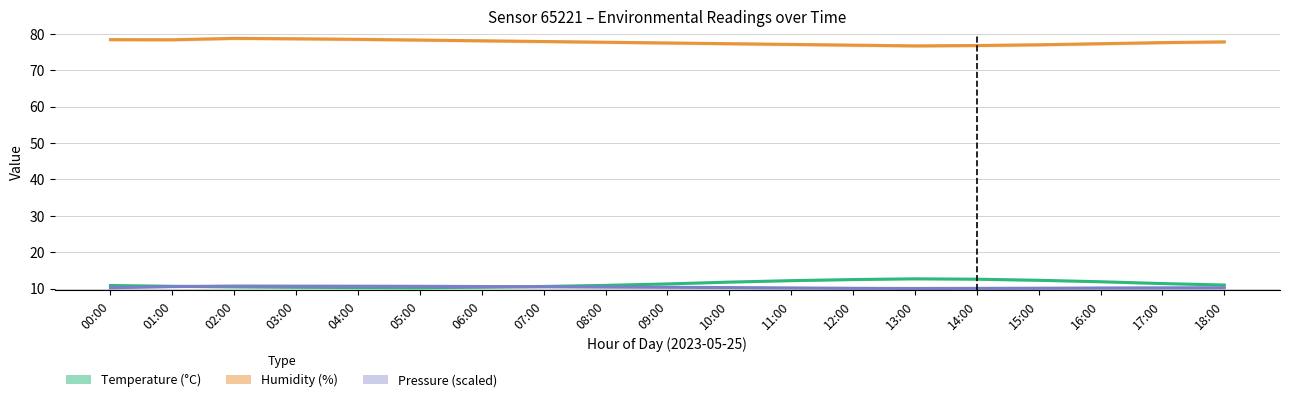

True or false: Pressure (scaled) has a value of 10.7 at 03:00.

True